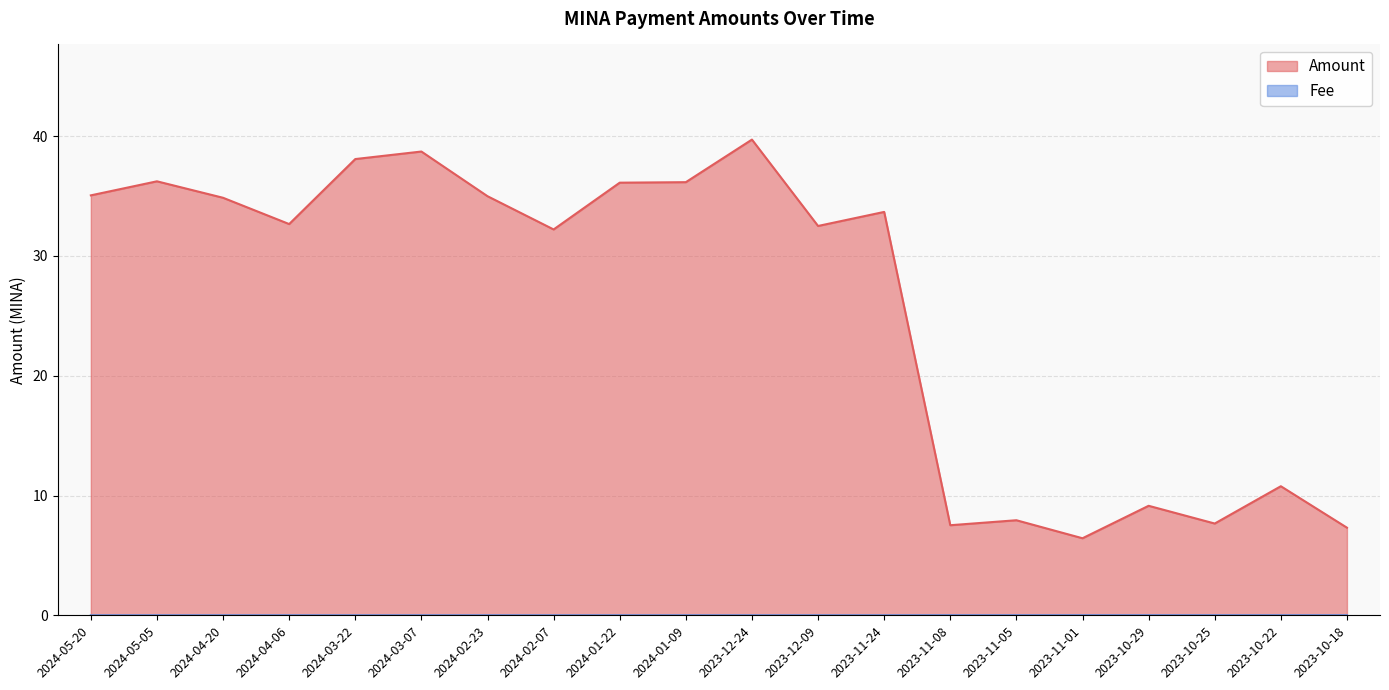

Between 2023-11-08 and 2023-10-25, which is larger?

2023-10-25